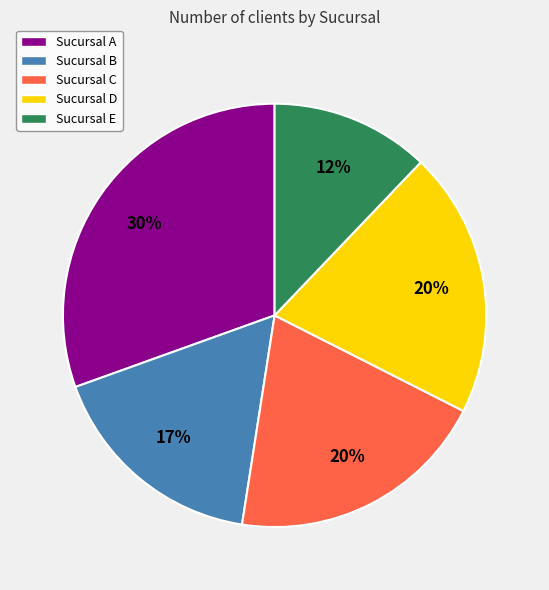

Is there a majority slice in this chart?

No